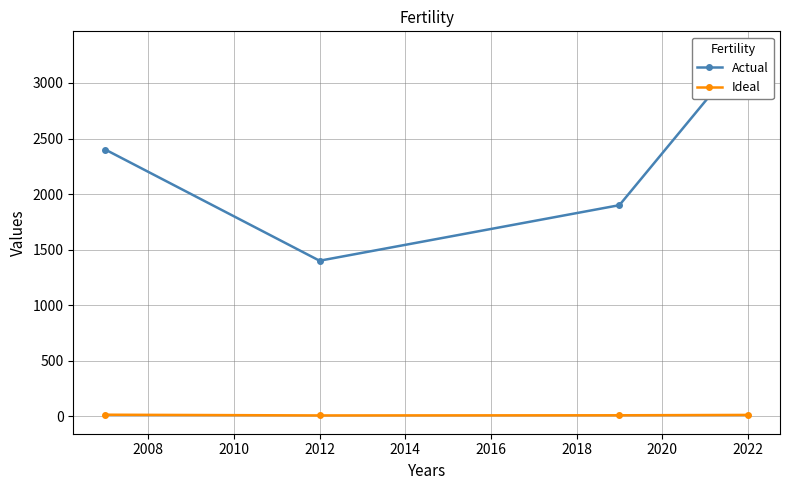

What is the value of the Ideal point at the 3rd from the left?

9.0